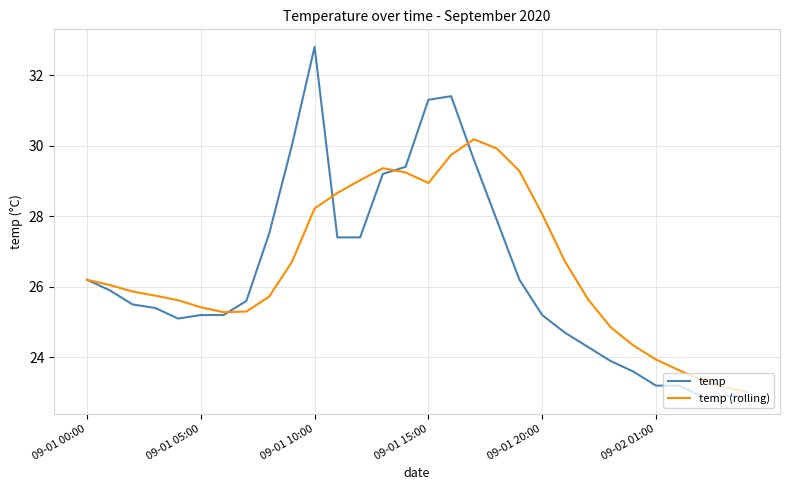

List the series in order of their peak value, lowest first.

temp (rolling), temp